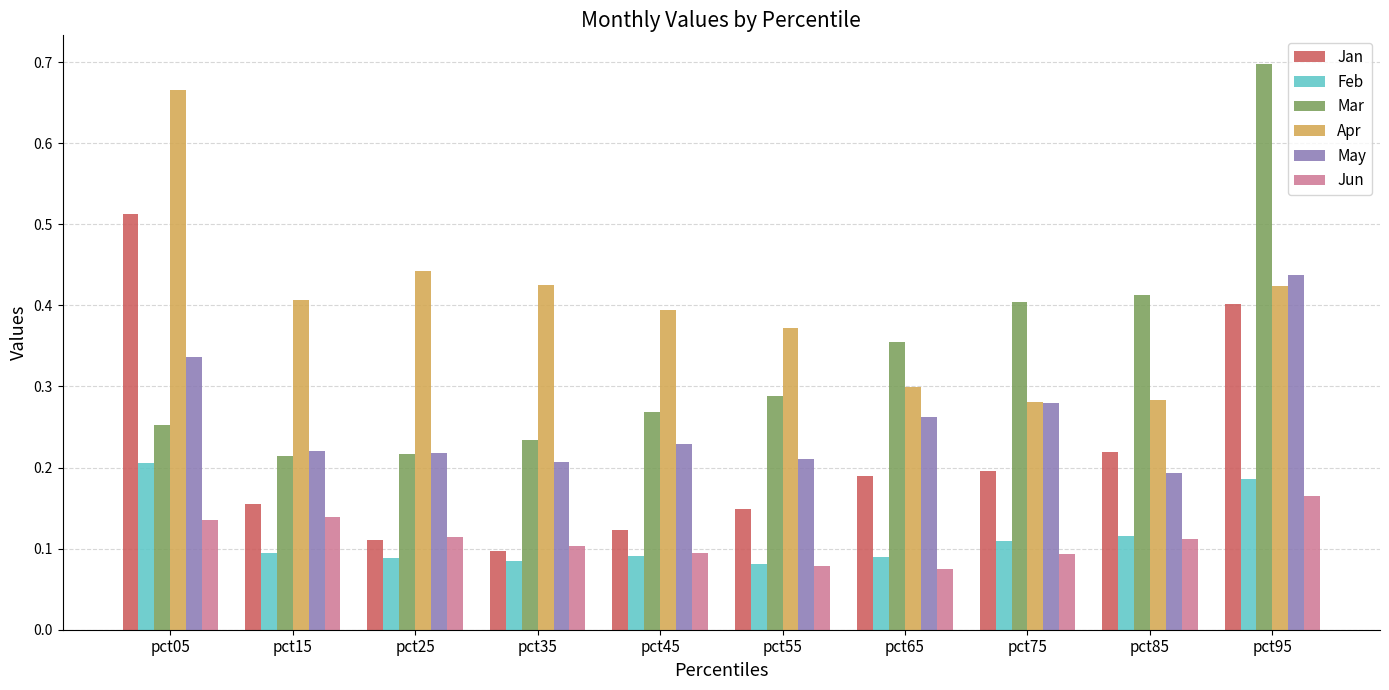

List the series in order of their peak value, lowest first.

Jun, Feb, May, Jan, Apr, Mar